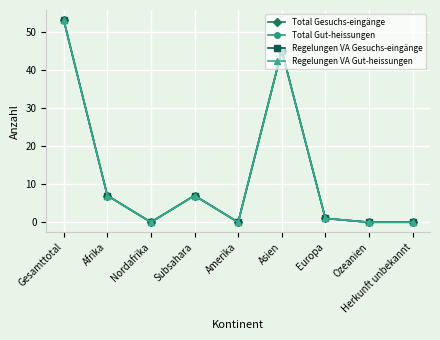

Does the chart have visible grid lines?

Yes